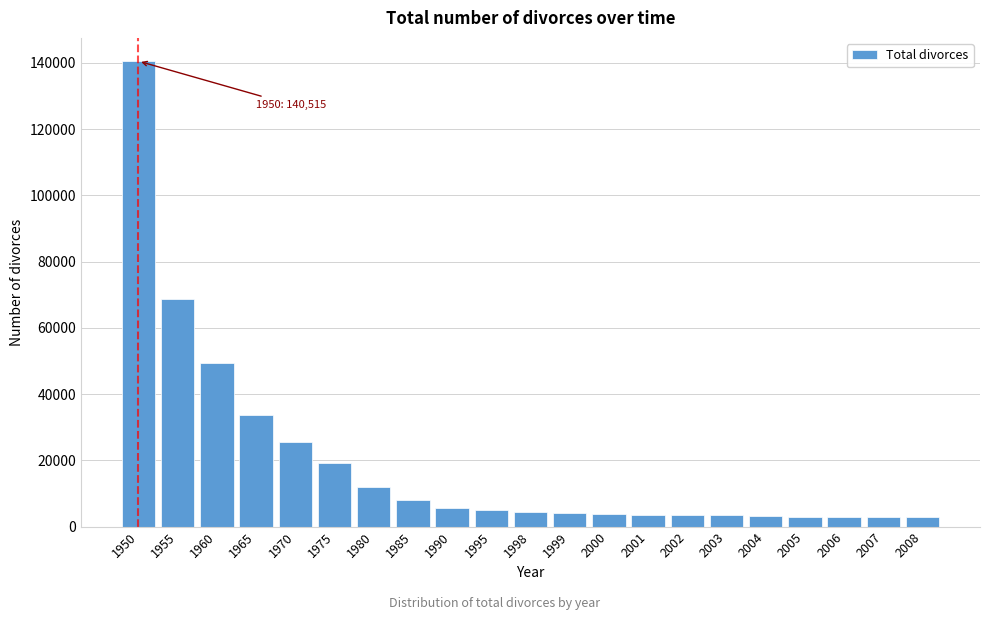

What is the value of the 15th bar from the left?

3497